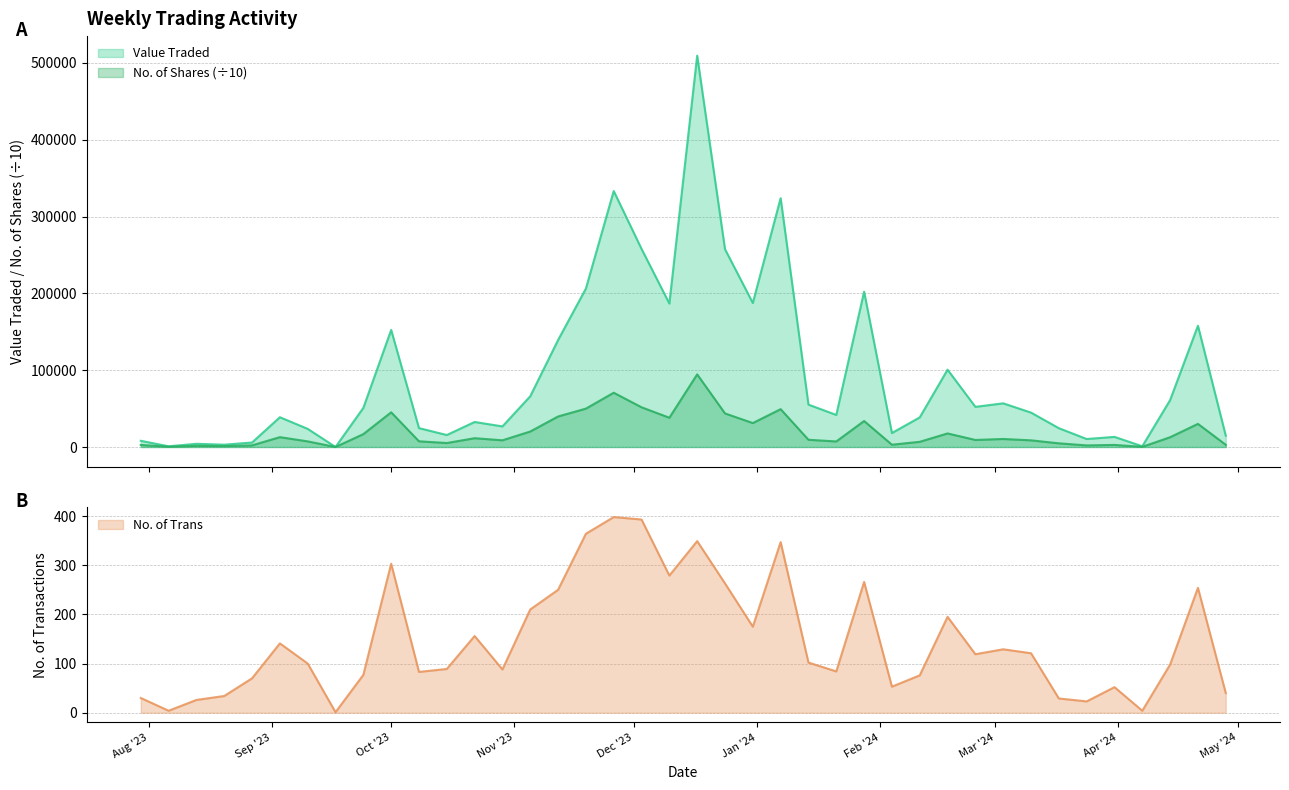

Does the chart have visible grid lines?

Yes